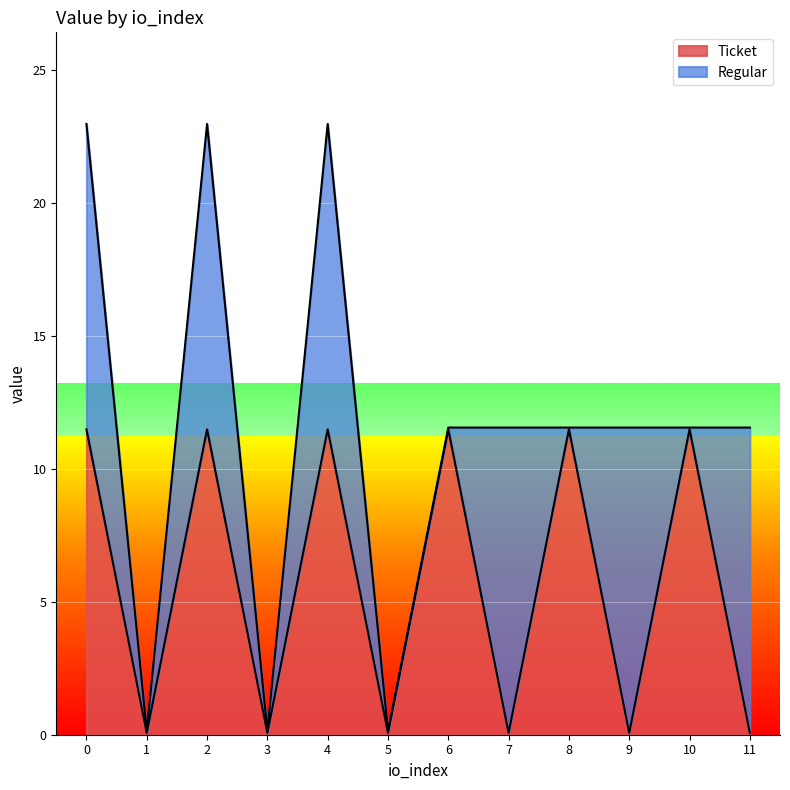

Read the value at 3.

0.1